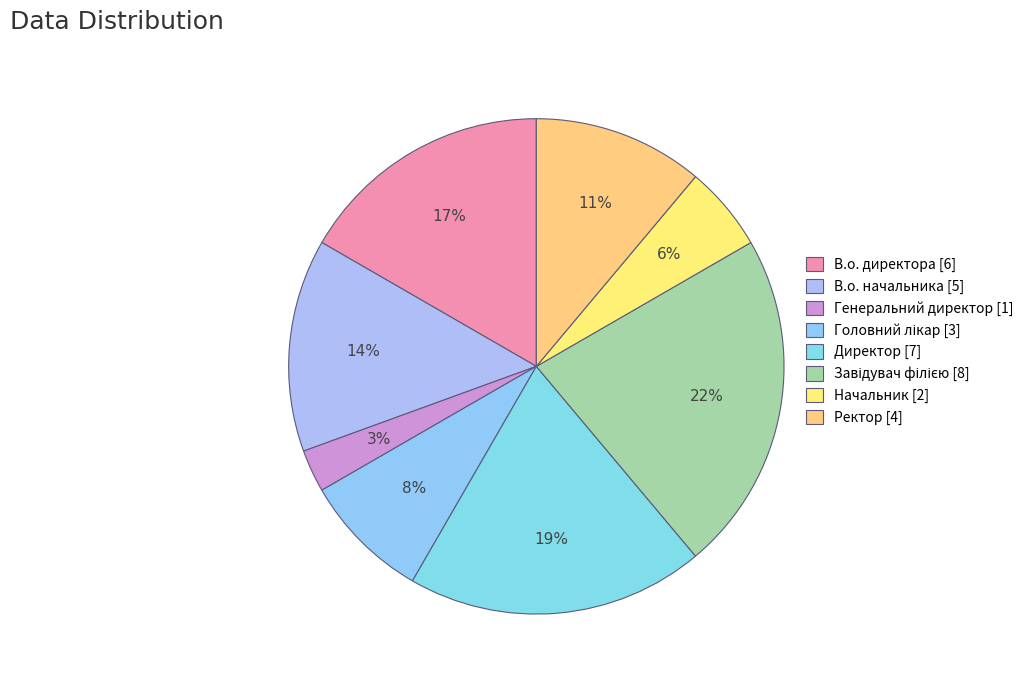

Rank the categories by value from lowest to highest.

Генеральний директор, Начальник, Головний лікар, Ректор, В.о. начальника, В.о. директора, Директор, Завідувач філією